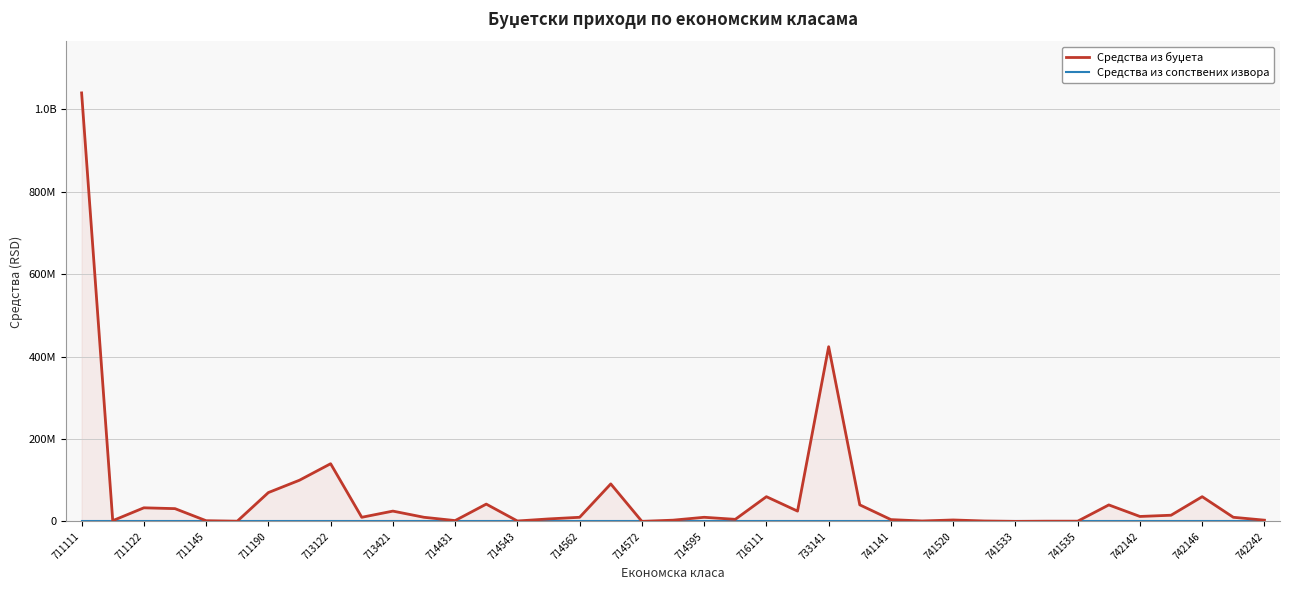

Is it true that Средства из буџета equals 60000000 at 716111?

True